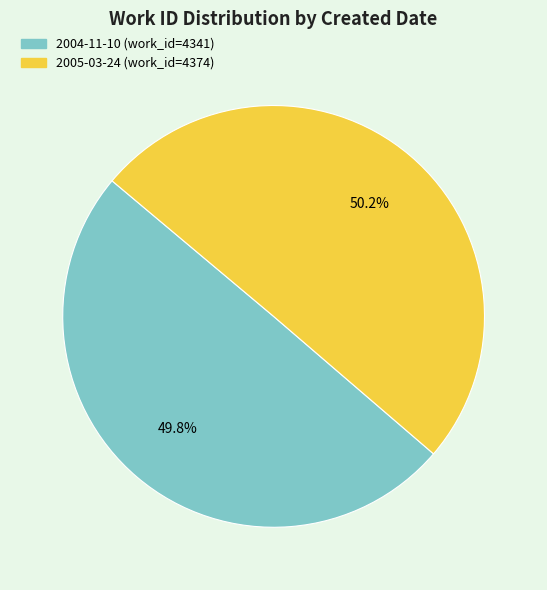

Does any single category account for the majority?

Yes